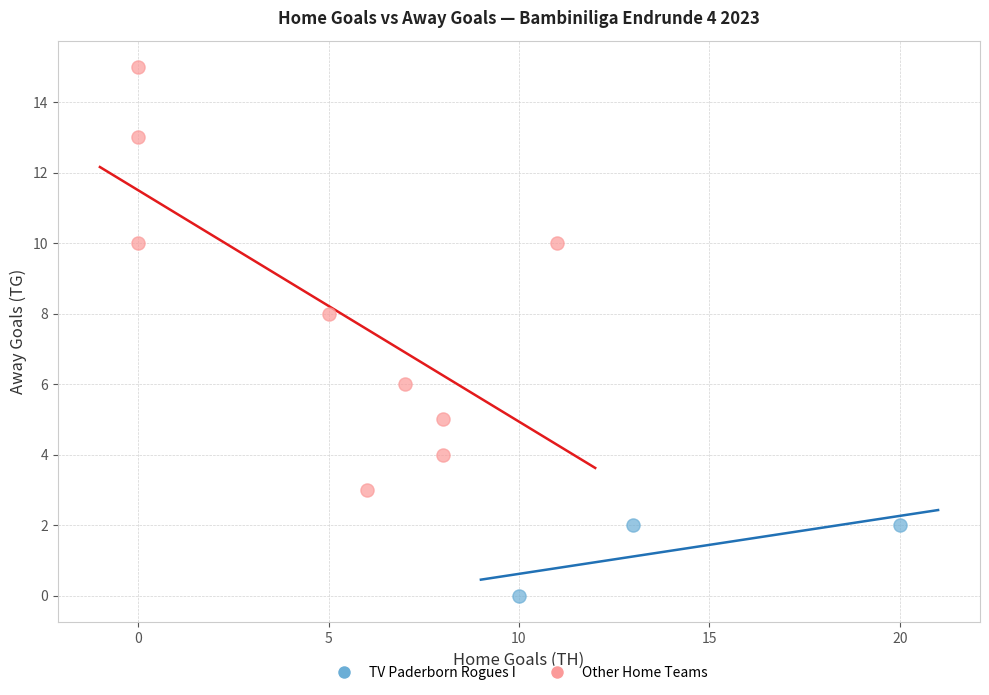

Which series reaches the maximum Y coordinate?

Other Home Teams